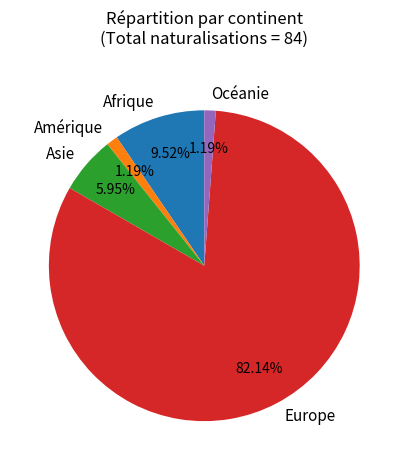

What is the ratio of the value at Europe to the value at Amérique?

69.0